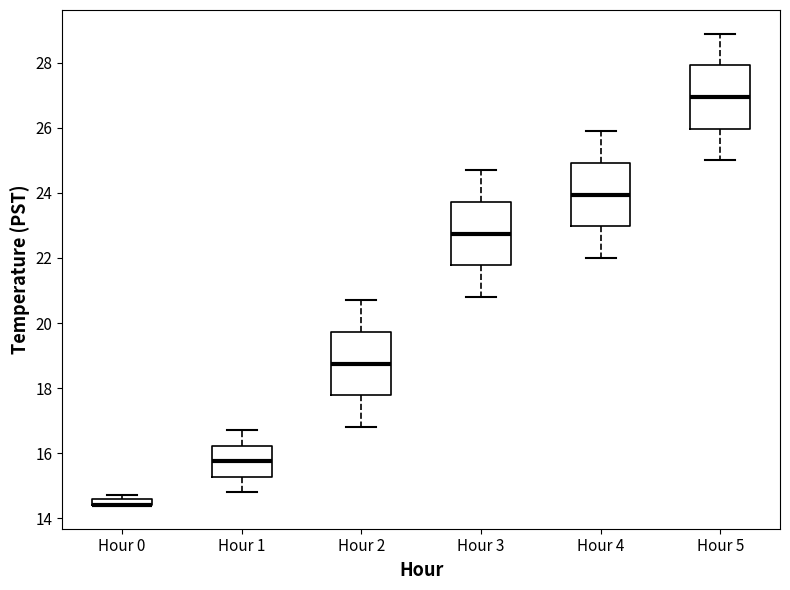

Where does the median line of the box for Hour 2 sit on the y-axis? The values are not printed on the chart, so give them approximately, as read against the axis.

18.8